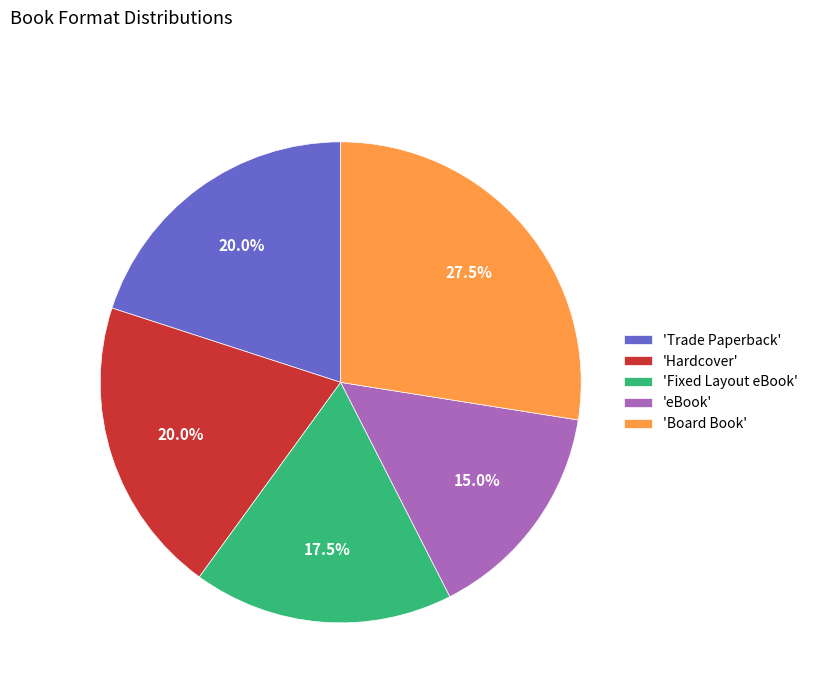

Is there any slice that represents more than half of the pie?

No